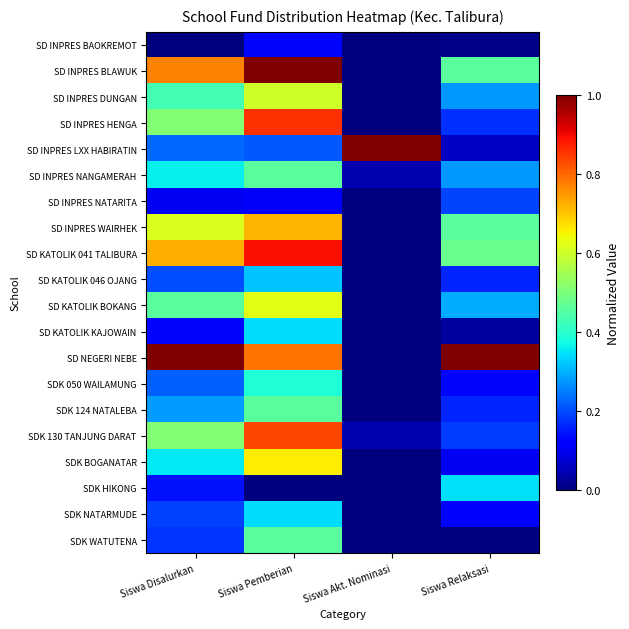

Which category has the highest value across all series?

Siswa Pemberian